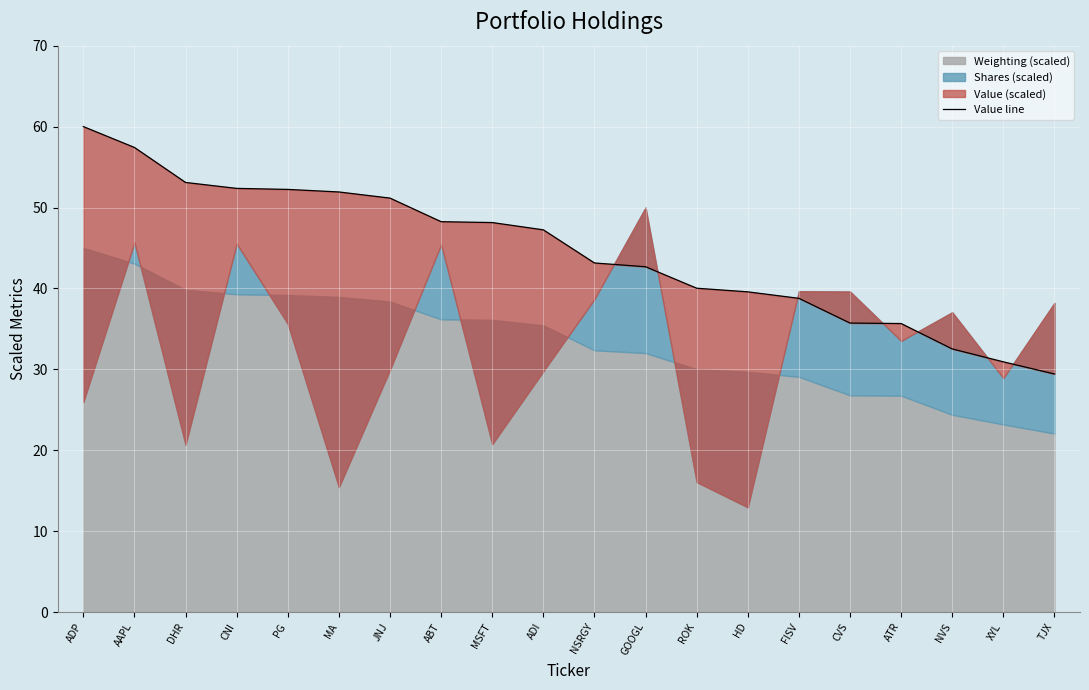

What is the smallest value displayed?

29.4